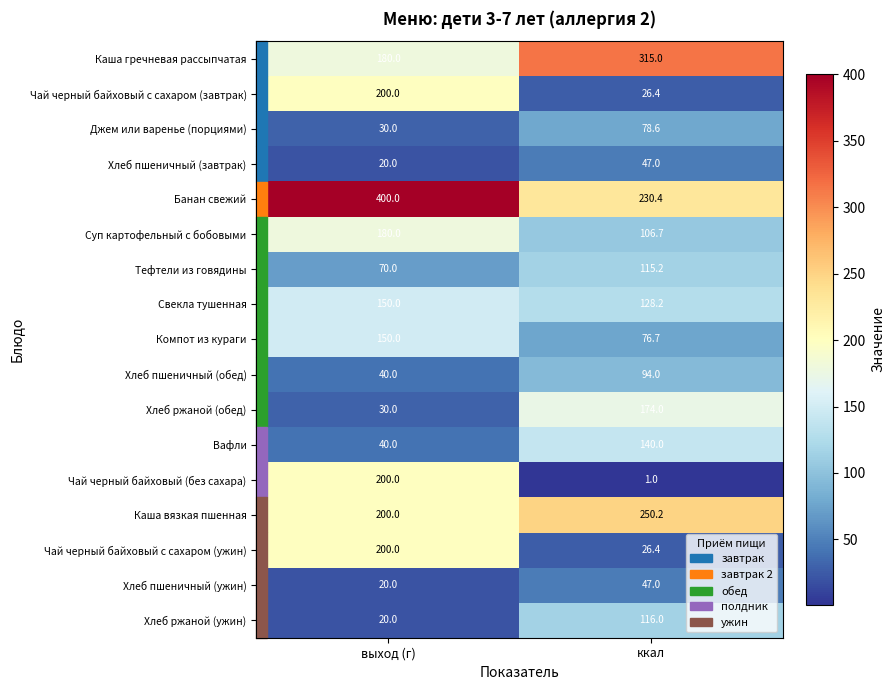

Which series has the largest total across all categories?

Банан свежий